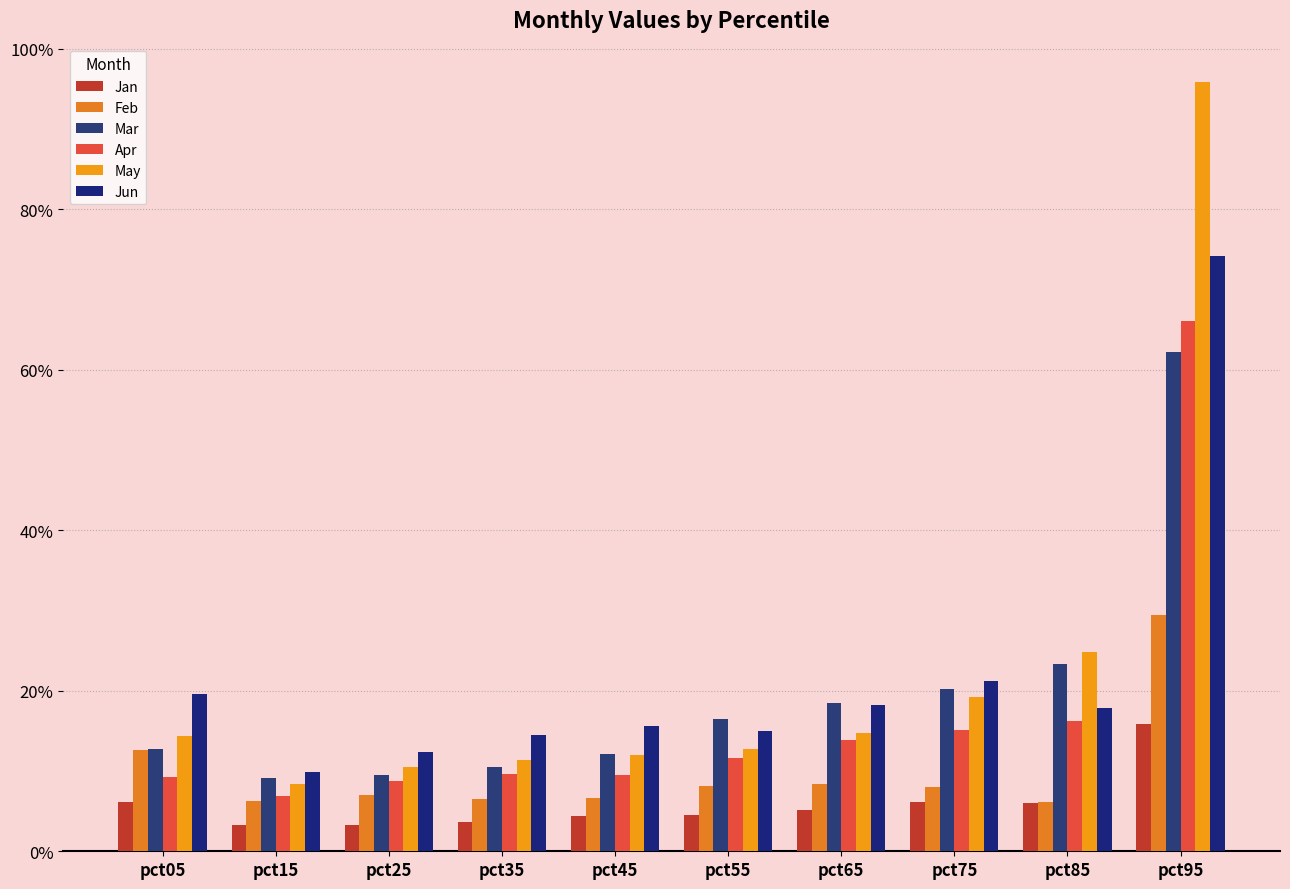

What is the sum of all Jan values?

0.6